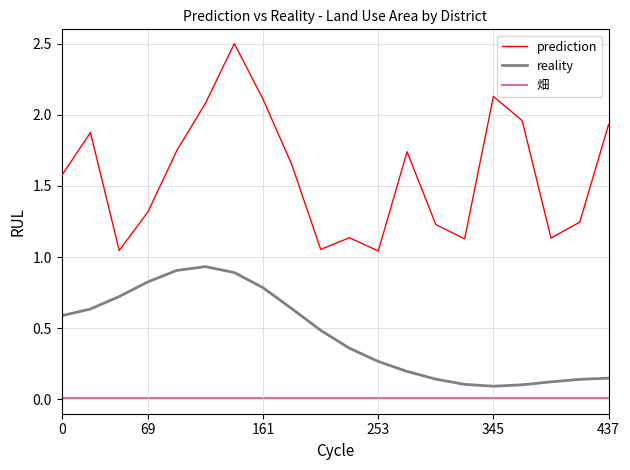

List the series in order of their overall mean, highest first.

prediction, reality, 畑